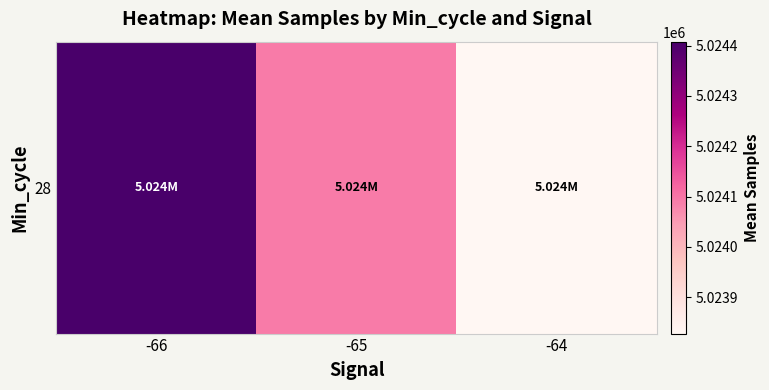

Where is the data nearest to the value 5024117?

-65